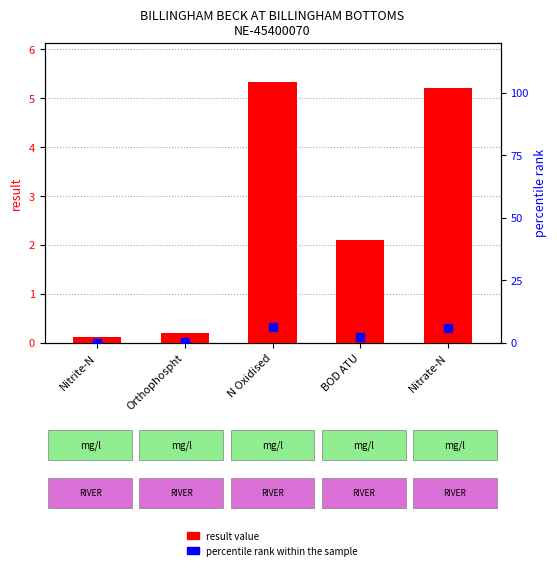

Which series has the largest Y range (max minus min)?

percentile rank within the sample